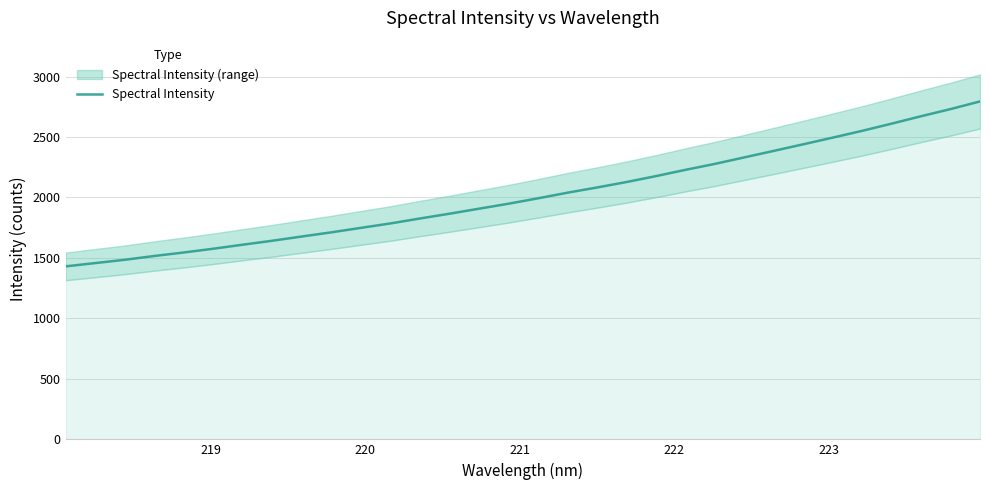

Reading left to right, transcribe all the data shown in this chart.

1430.5	1457.6	1484.8	1516.3	1545.2	1576.4	1609.7	1642.4	1677.4	1711.9	1748.7	1785.3	1826.2	1865.7	1907.1	1948.4	1993.0	2039.4	2082.5	2127.5	2176.5	2228.4	2277.7	2331.5	2385.3	2439.8	2495.1	2551.1	2610.6	2672.0	2731.1	2794.4